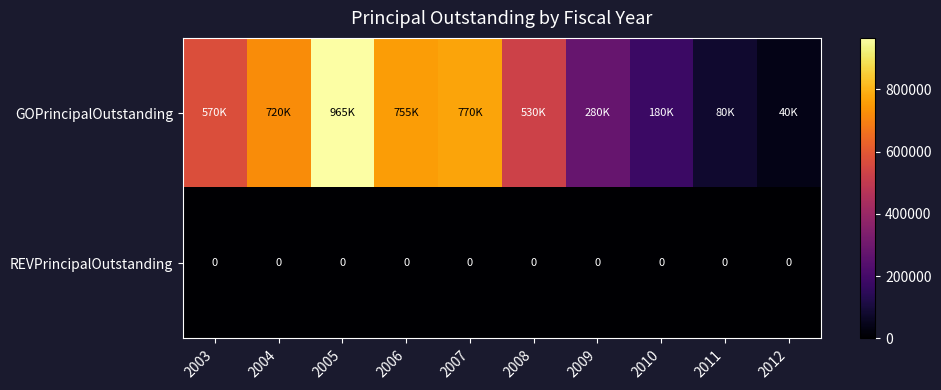

At which category does the chart reach its minimum across all series?

2003